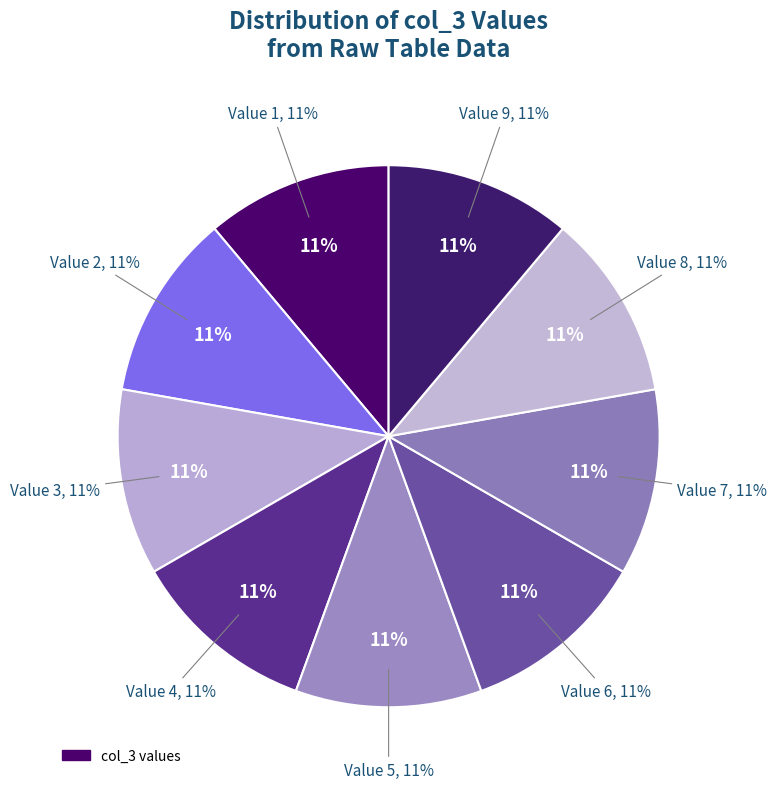

True or false: 5 accounts for 10% of the total.

True